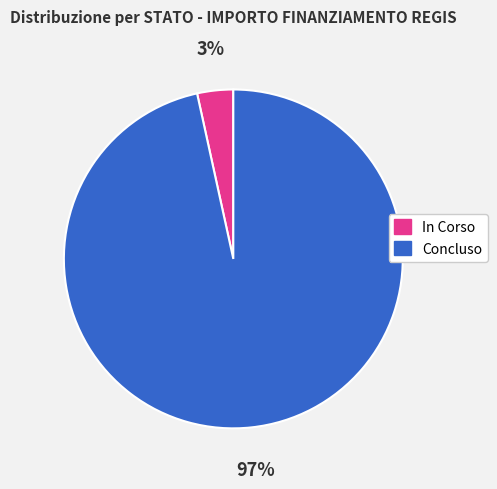

Is there any slice that represents more than half of the pie?

Yes